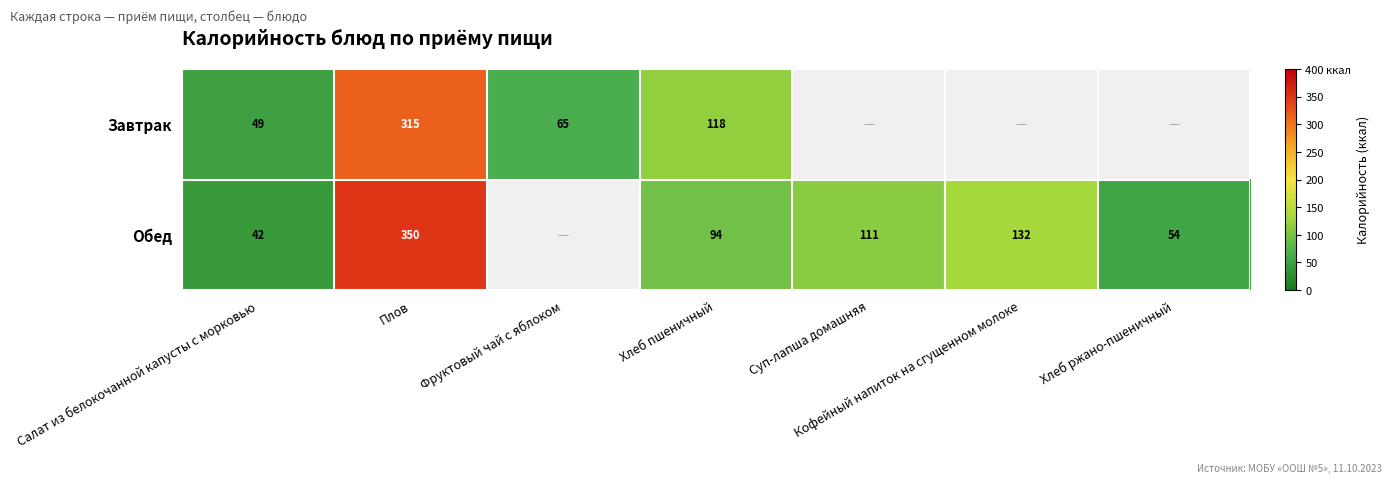

Between Салат из белокочанной капусты с морковью and Плов, which series saw the biggest shift?

Обед